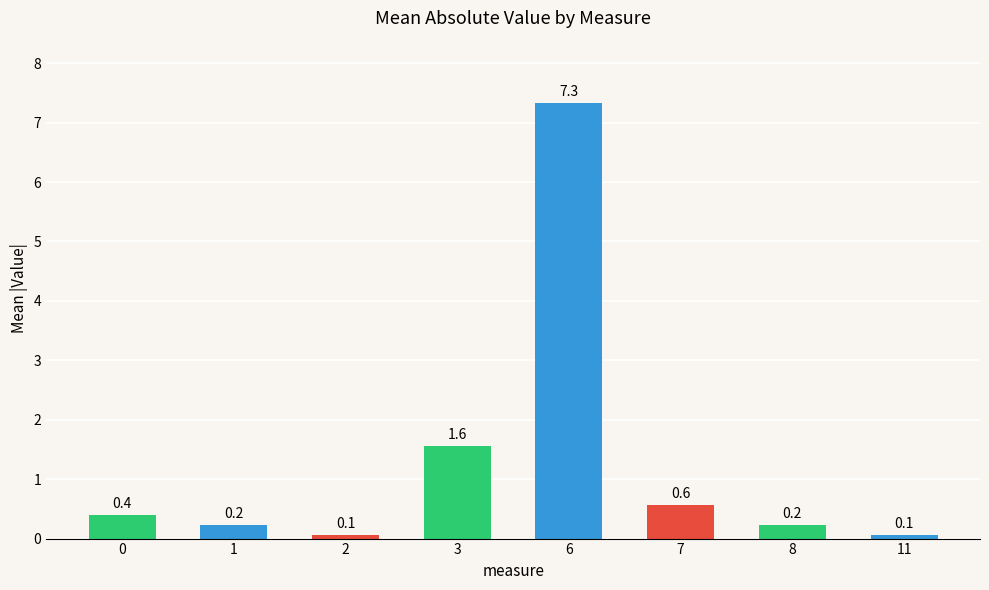

Which label corresponds to the largest value in the chart?

6